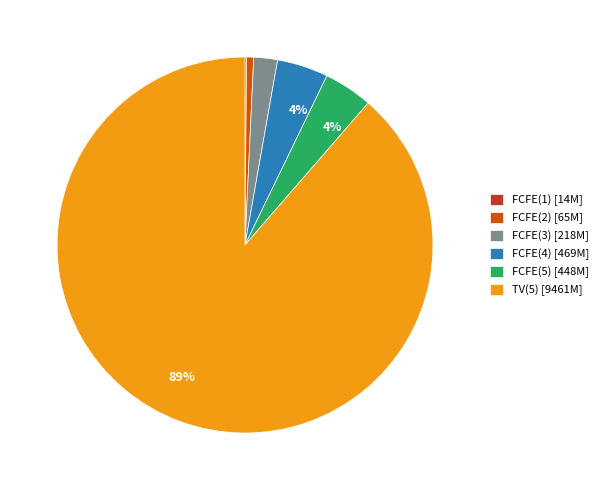

Is there a majority slice in this chart?

Yes